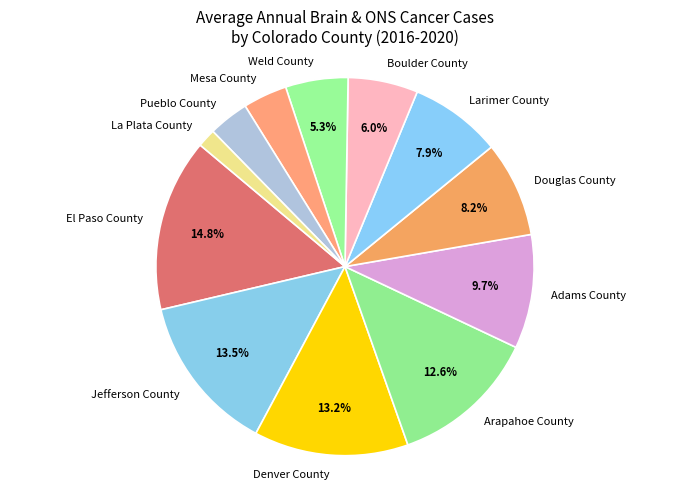

The Arapahoe County slice represents 20% of the pie. True or false?

False